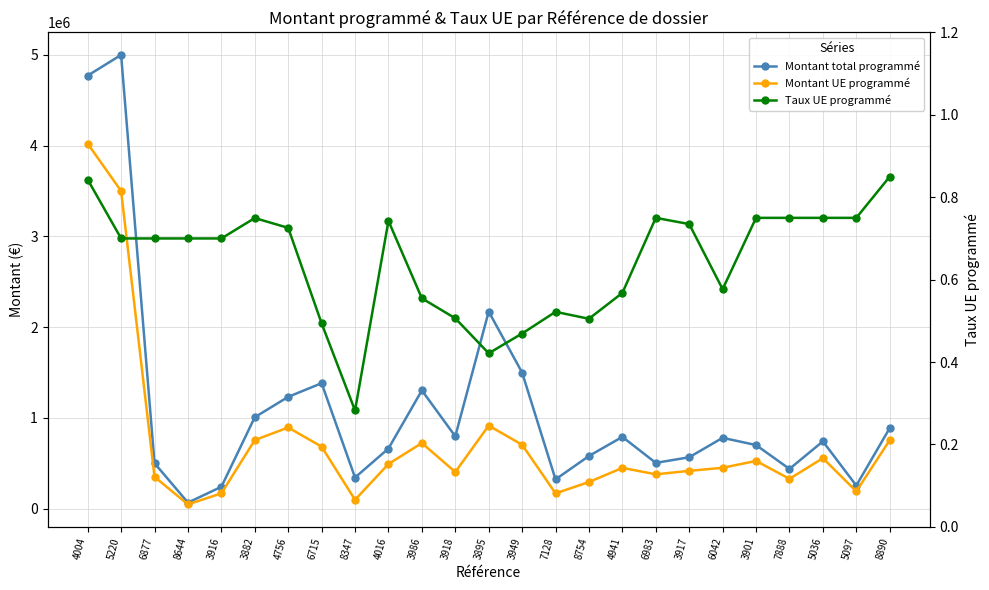

What is the total value across all series at 8347?

439185.3